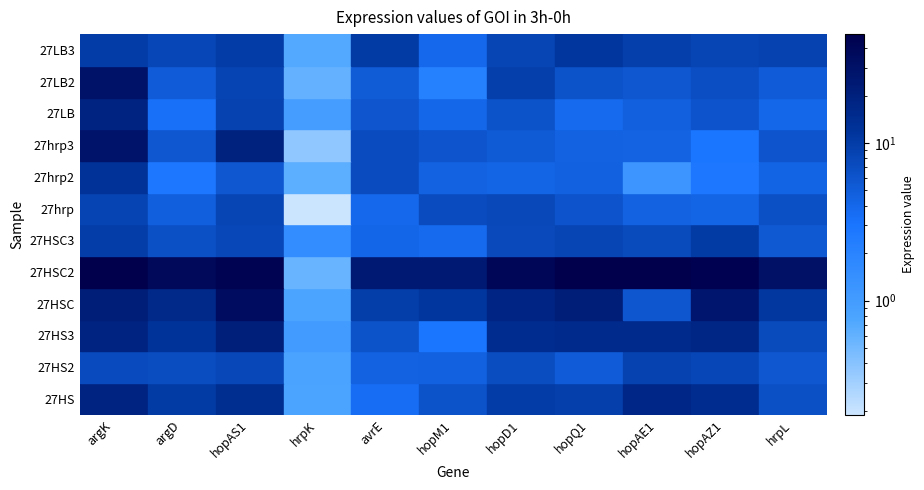

At how many categories does at least one series exceed 25?

8